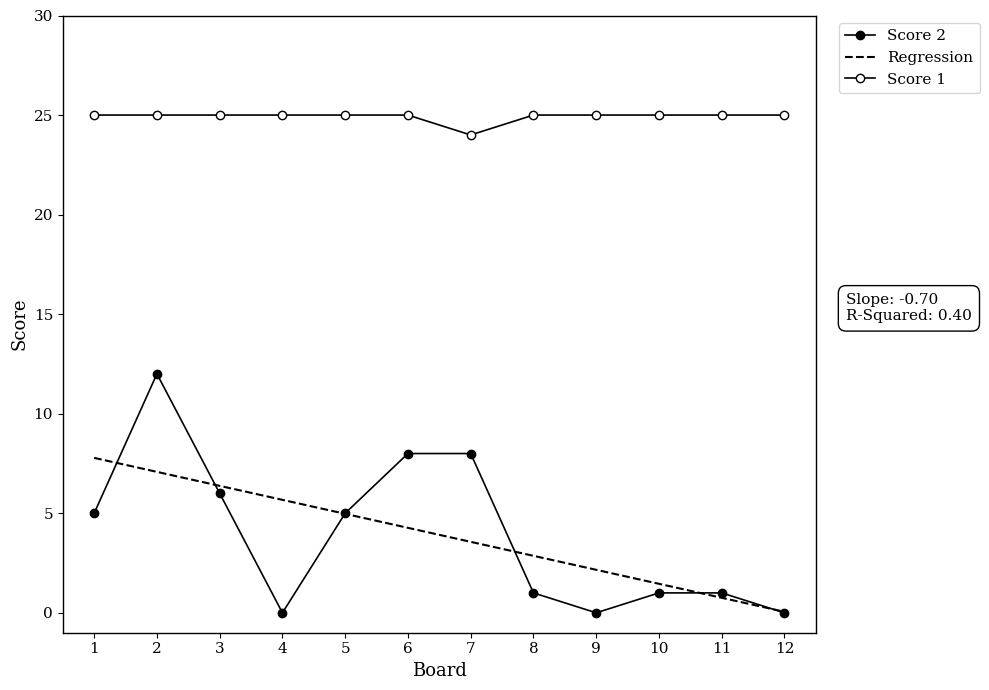

At which category does the chart reach its minimum across all series?

4